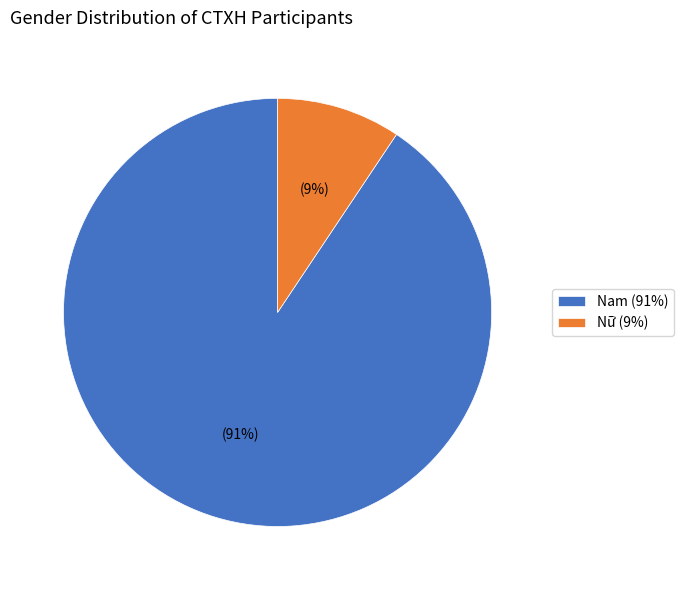

True or false: Nữ accounts for 9% of the total.

True